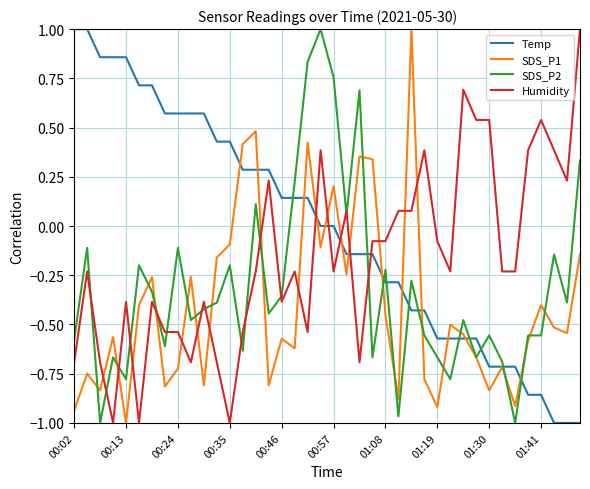

How many series are shown in this chart?

4